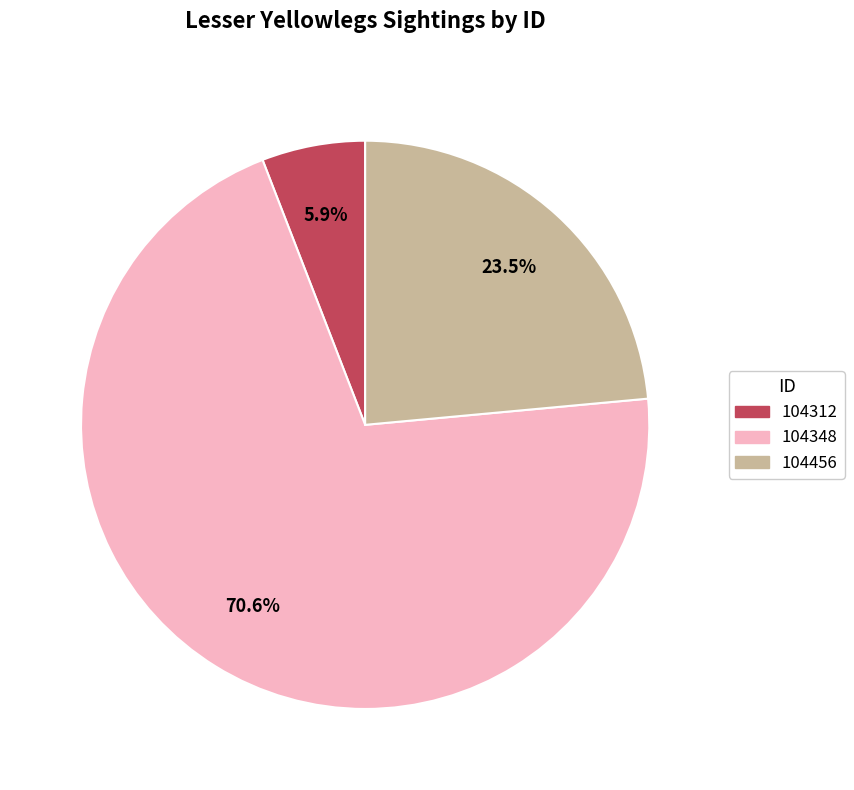

Is it true that 104348 is 82% of the pie?

False